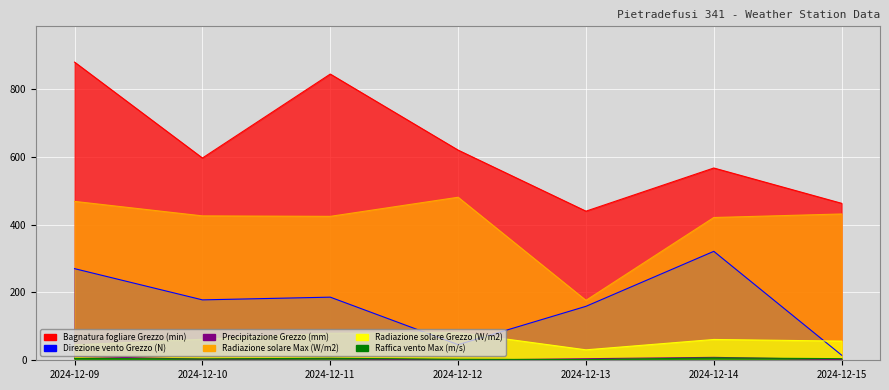

What is the sum of the Bagnatura fogliare Grezzo (min) values at 2024-12-09 and 2024-12-11?

1722.0